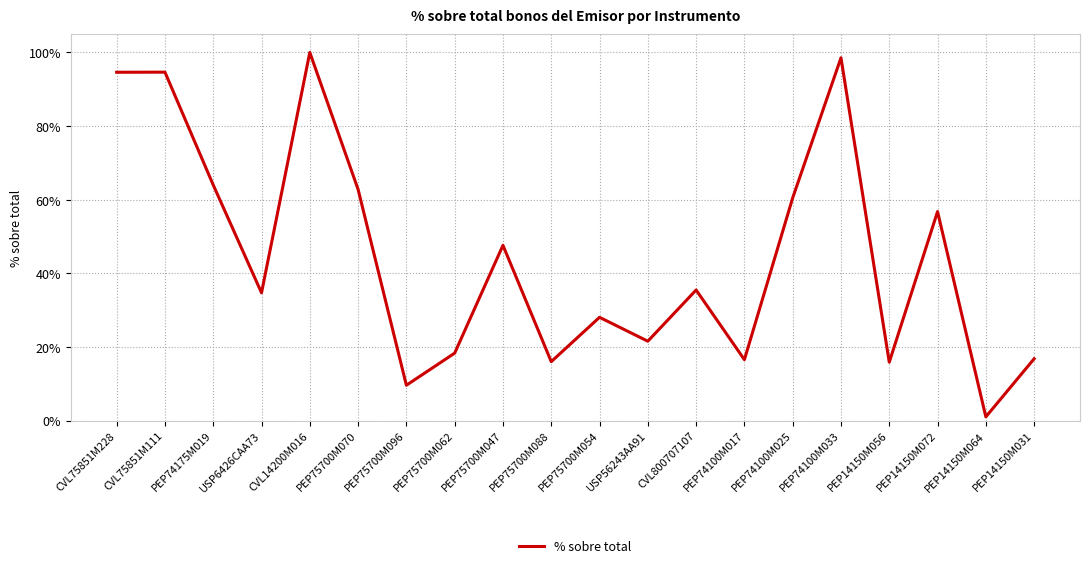

What is the value of the 17th point from the left?

0.2